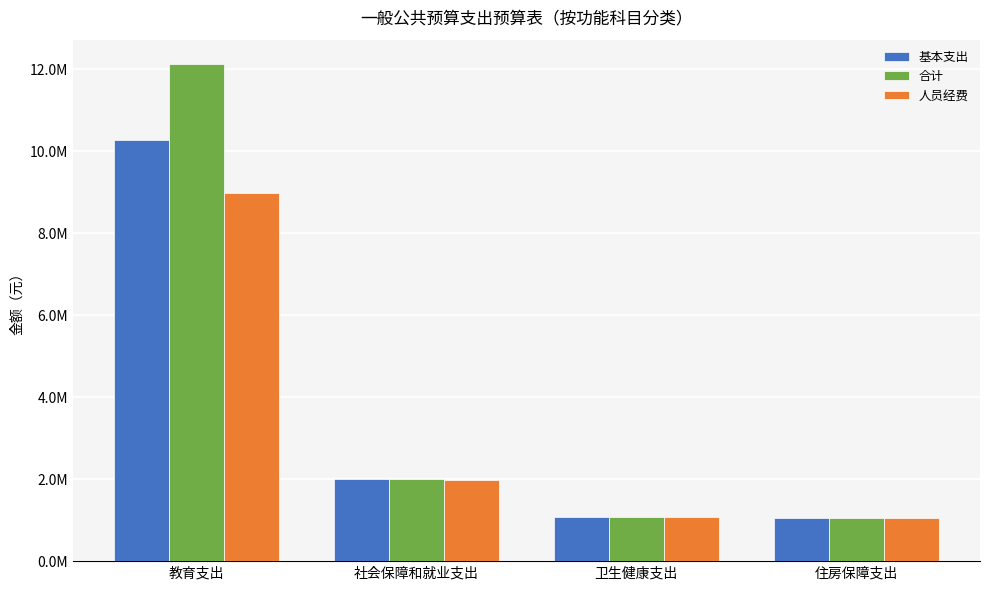

What is the label of the 4th bar from the right?

教育支出